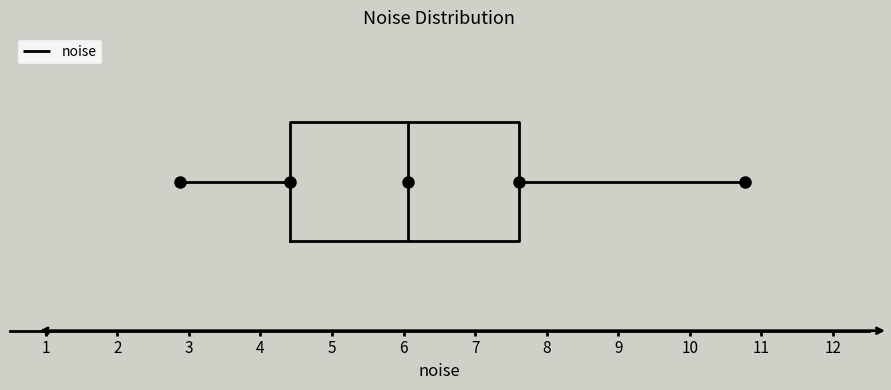

Read this box plot against the x-axis: the position of the median line, the range covered by the box, and the ends of both whiskers. The values are not printed on the chart, so give them approximately, as read against the axis.

median 6.1, box 4.4 to 7.6, whiskers 2.9 to 10.8